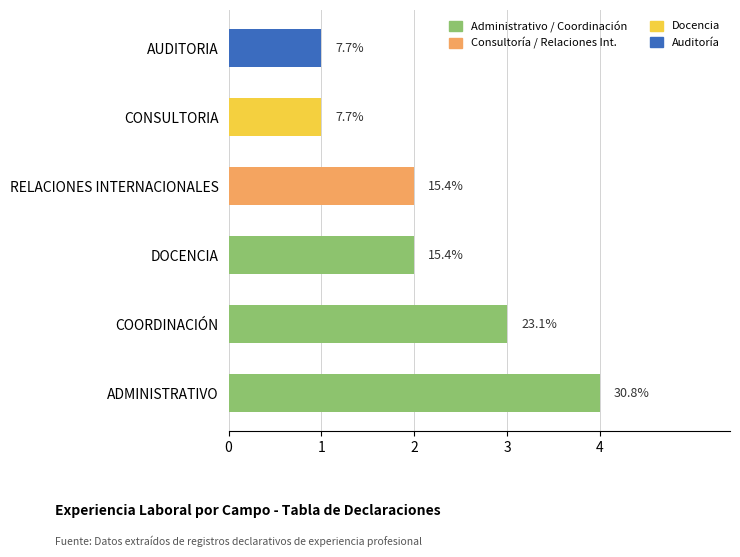

Where is the data nearest to the value 2?

DOCENCIA